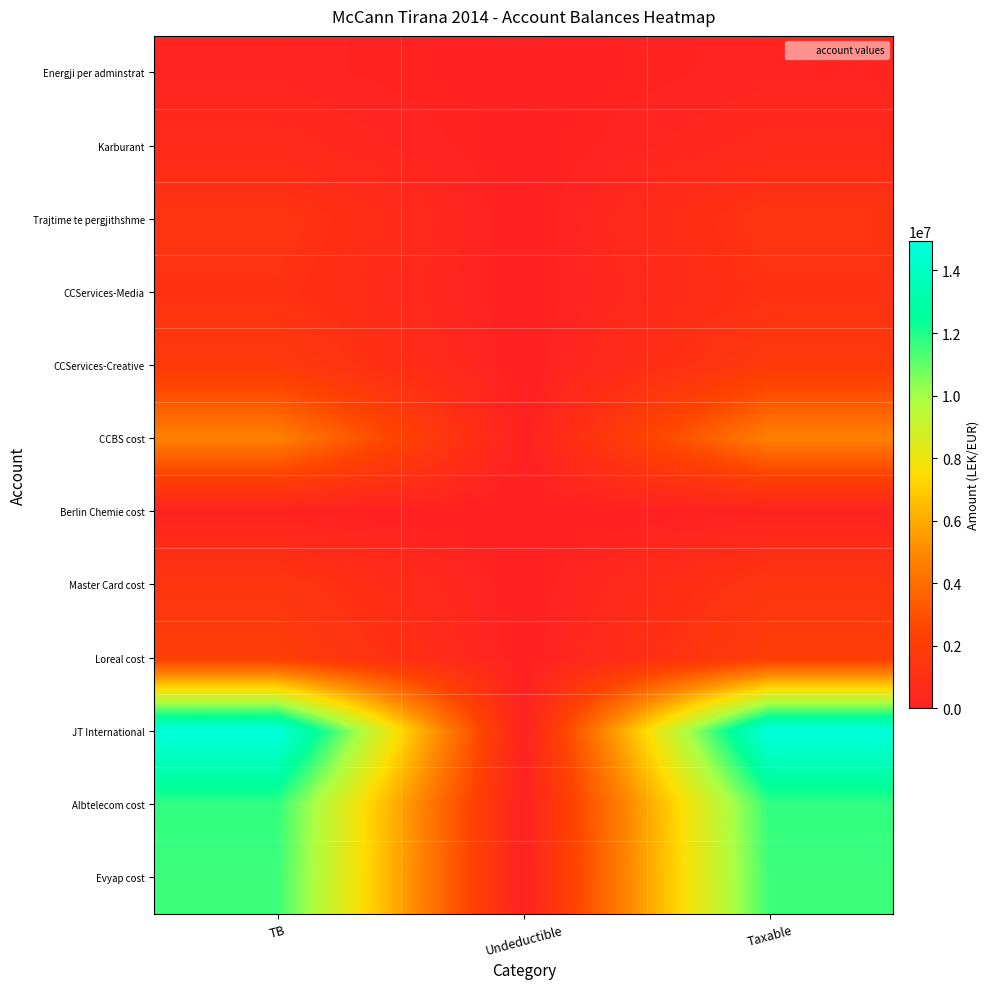

Reading right to left, extract all data points from this chart.

Energji per adminstrat: Taxable=250227.1	Undeductible=0.0	TB=250227.1
Karburant: Taxable=575296.9	Undeductible=12822.0	TB=588118.9
Trajtime te pergjithshme: Taxable=1366068.5	Undeductible=0.0	TB=1366068.5
CCServices-Media: Taxable=1149043.7	Undeductible=0.0	TB=1149043.7
CCServices-Creative: Taxable=1735151.5	Undeductible=0.0	TB=1735151.5
CCBS cost: Taxable=4731146.9	Undeductible=3920.0	TB=4735066.9
Berlin Chemie cost: Taxable=105900.0	Undeductible=0.0	TB=105900.0
Master Card cost: Taxable=1433753.2	Undeductible=250.0	TB=1434003.2
Loreal cost: Taxable=1991862.2	Undeductible=18500.0	TB=2010362.2
JT International: Taxable=14887859.8	Undeductible=43299.0	TB=14931158.8
Albtelecom cost: Taxable=11717876.6	Undeductible=0.0	TB=11717876.6
Evyap cost: Taxable=11574631.1	Undeductible=0.0	TB=11574631.1